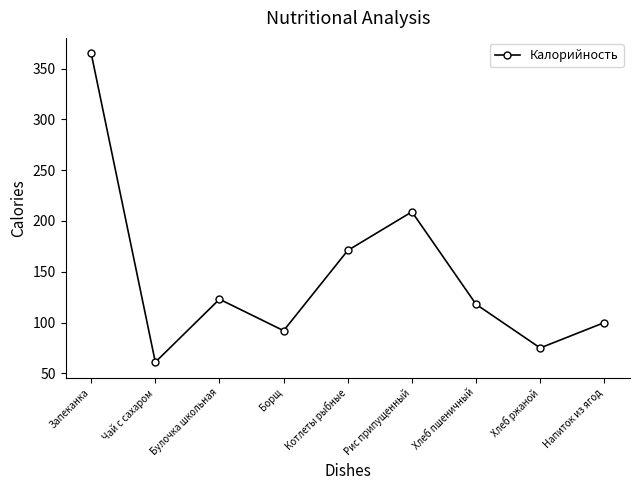

How many categories are shown in the chart?

9